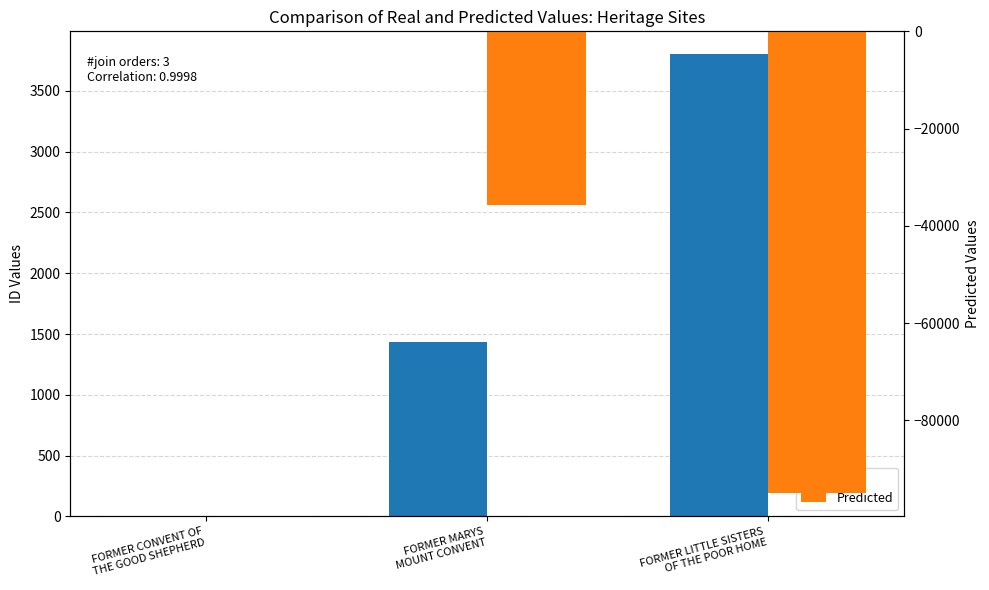

At how many categories does at least one series exceed -19886?

3